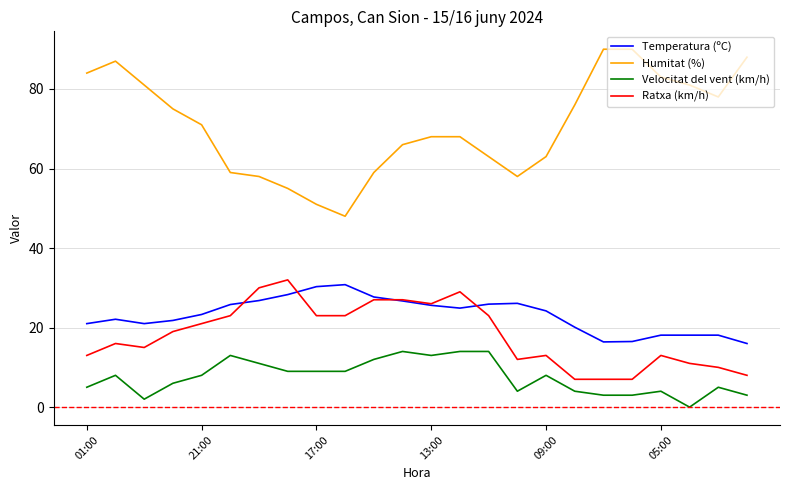

Rank the series by their maximum value, from lowest to highest.

Velocitat del vent (km/h), Temperatura (ºC), Ratxa (km/h), Humitat (%)